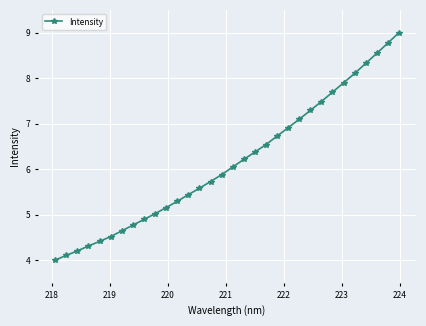

What is the difference between the maximum and second lowest values?

4.9